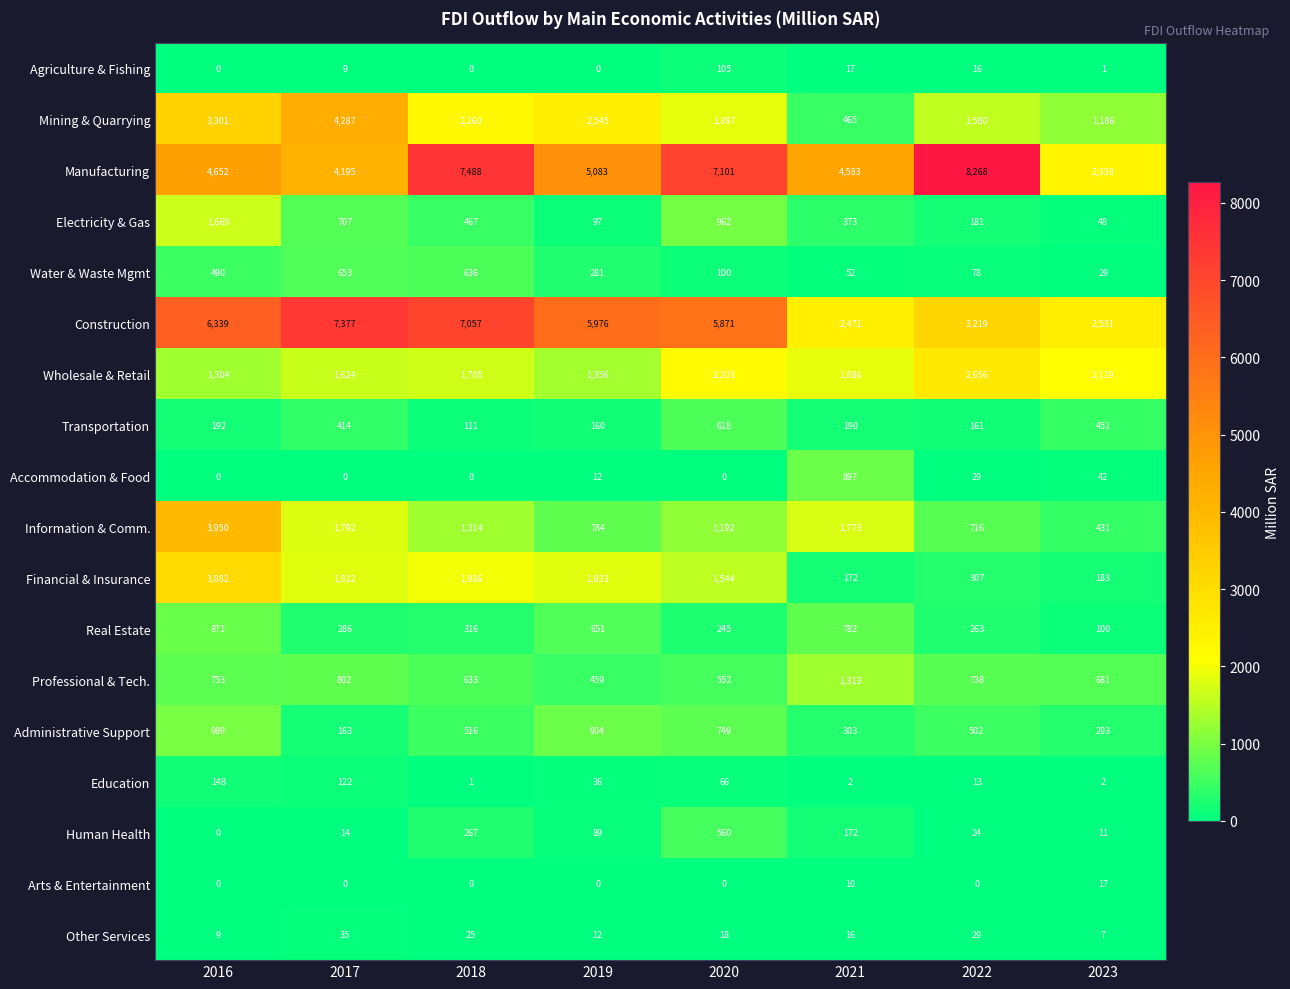

What is the total value across all series at 2021?

15477